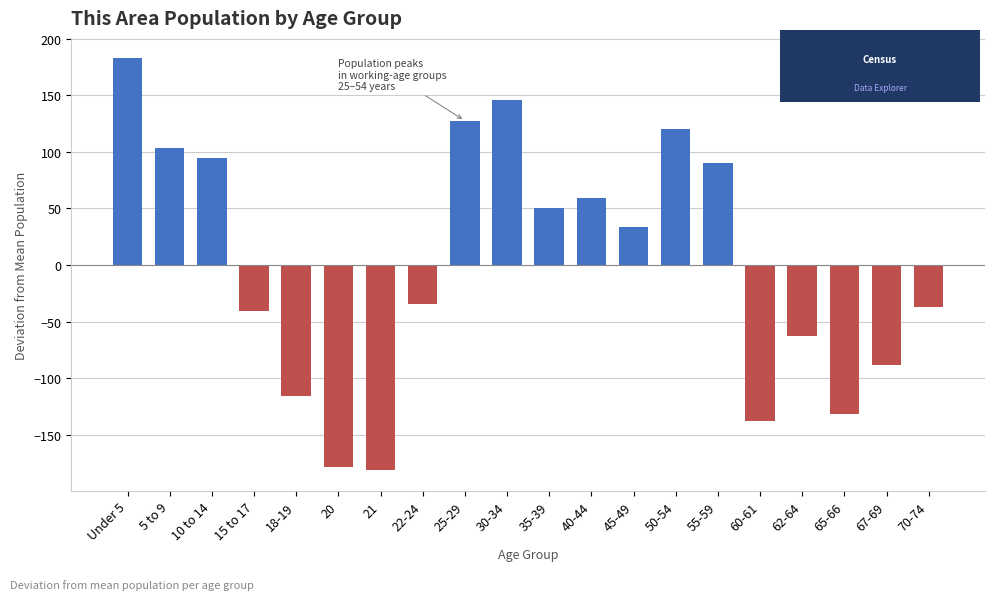

Reading left to right, list all the values displayed in this chart.

Under 5=182.5	5 to 9=103.5	10 to 14=94.5	15 to 17=-40.5	18-19=-115.5	20=-178.5	21=-181.5	22-24=-34.5	25-29=127.5	30-34=145.5	35-39=50.5	40-44=59.5	45-49=33.5	50-54=120.5	55-59=90.5	60-61=-137.5	62-64=-62.5	65-66=-131.5	67-69=-88.5	70-74=-37.5